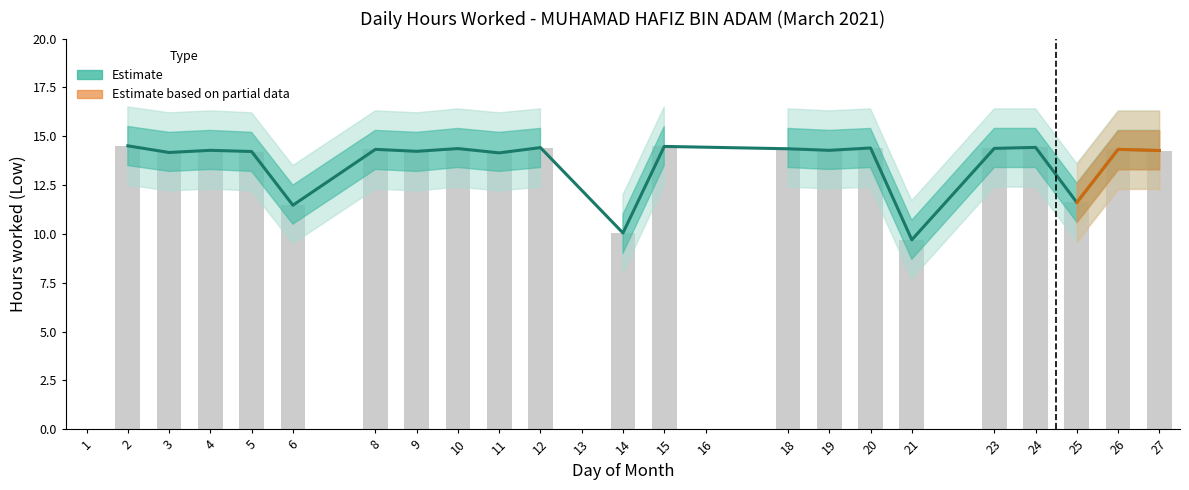

Are the bars horizontal?

No